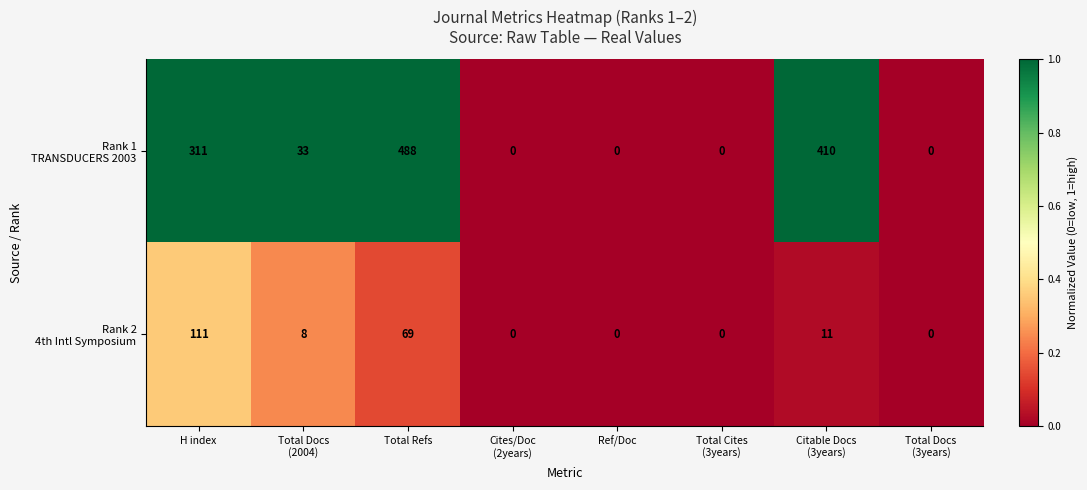

At which category is the sum across all series the highest?

Total Refs